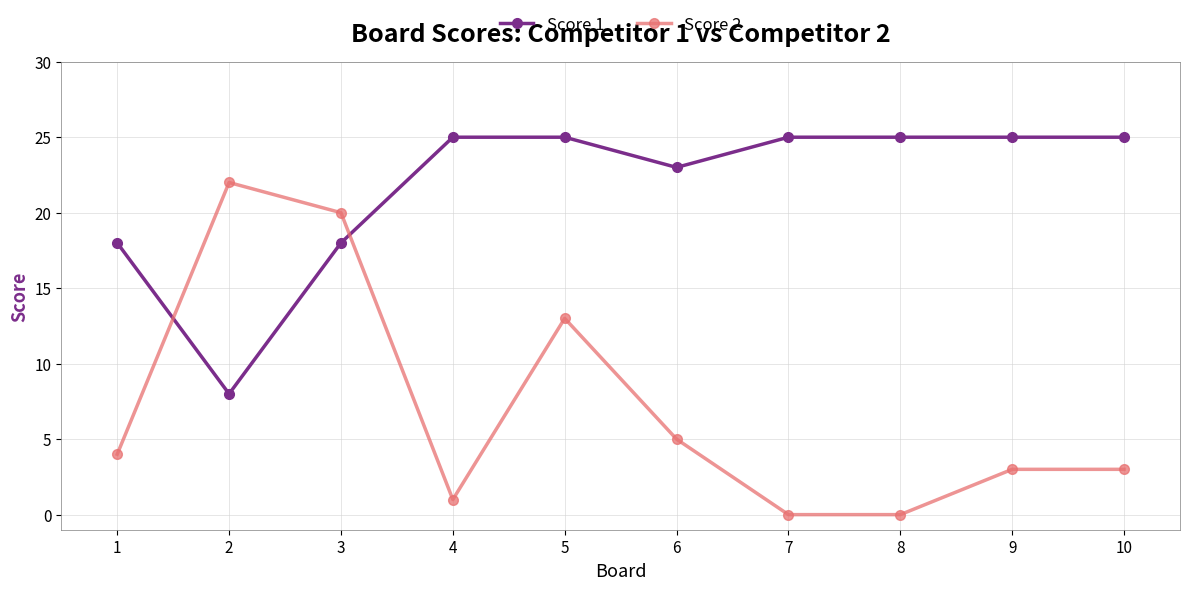

At how many categories does at least one series exceed 13?

10